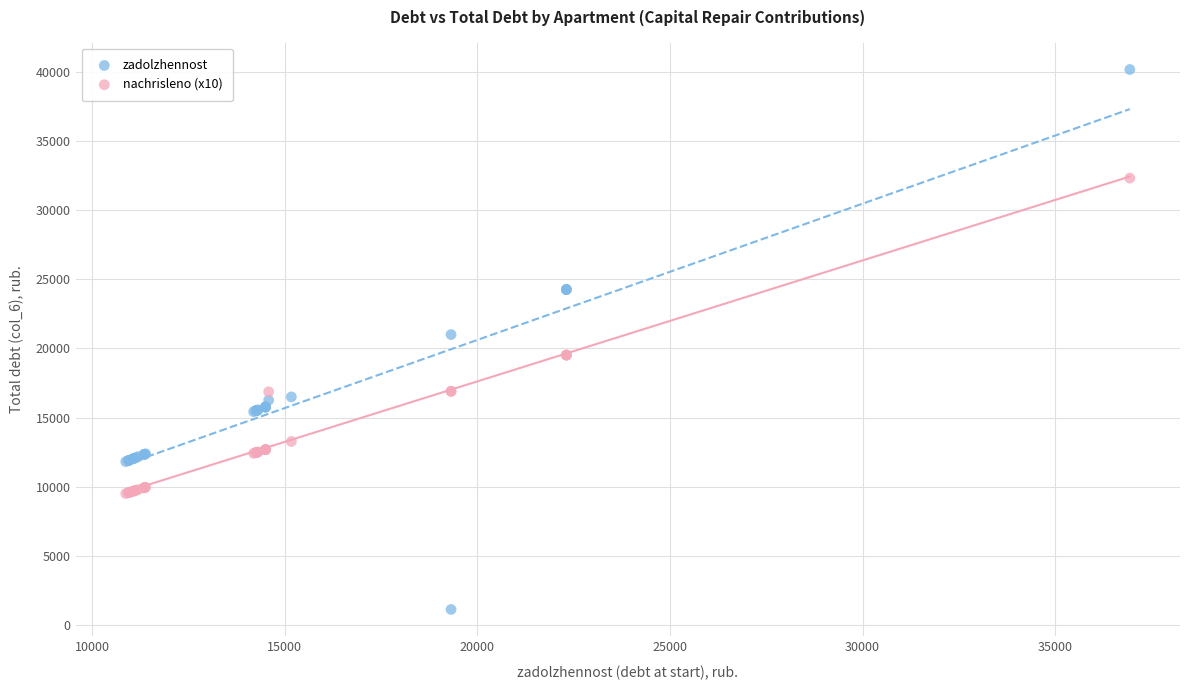

Which series has the widest spread of Y values?

zadolzhennost